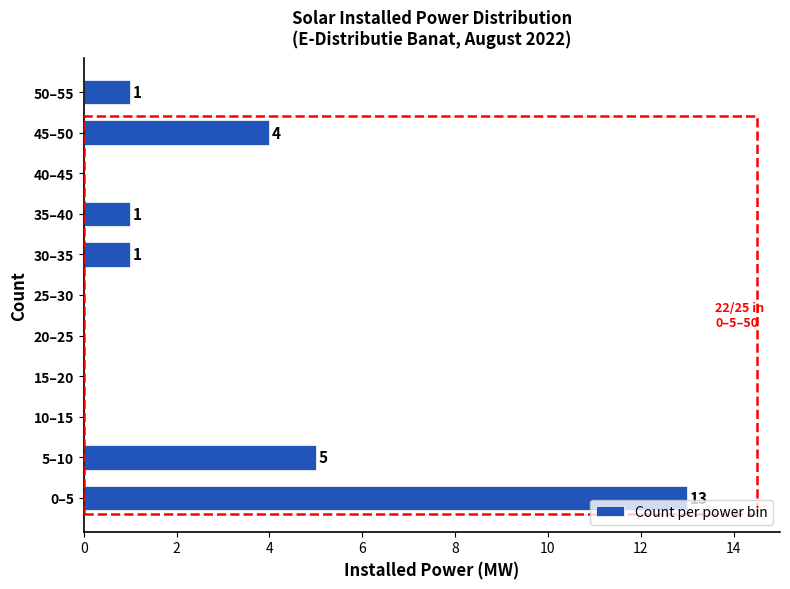

Reading top to bottom, what are all the values shown in this chart?

50–55=1	45–50=4	40–45=0	35–40=1	30–35=1	25–30=0	20–25=0	15–20=0	10–15=0	5–10=5	0–5=13